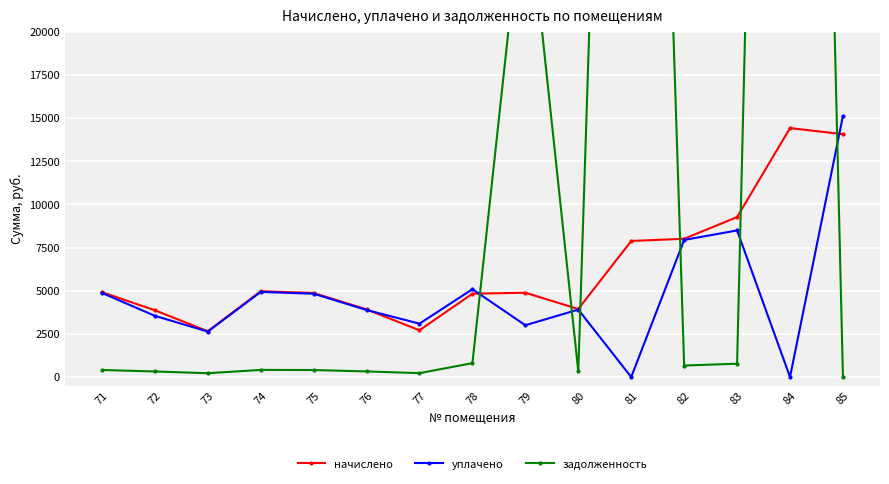

Reading right to left, transcribe all the data shown in this chart.

начислено: 85=14065.9	84=14417.5	83=9262.7	82=8008.0	81=7880.2	80=3940.1	79=4883.2	78=4827.1	77=2709.2	76=3916.1	75=4867.1	74=4971.0	73=2653.3	72=3868.1	71=4915.1
уплачено: 85=15118.4	84=0.0	83=8490.8	82=7939.8	81=0.0	80=3906.6	79=3000.0	78=5087.4	77=3091.6	76=3882.8	75=4825.7	74=4928.7	73=2631.6	72=3545.7	71=4873.3
задолженность: 85=0.0	84=127602.2	83=771.9	82=667.3	81=95589.7	80=328.3	79=29104.7	78=804.5	77=225.8	76=326.3	75=405.6	74=414.2	73=221.1	72=322.3	71=409.6